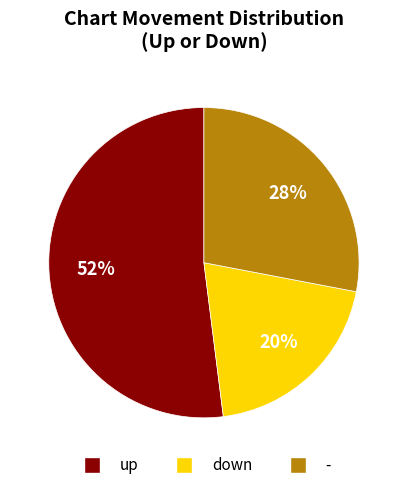

What is the majority slice?

up